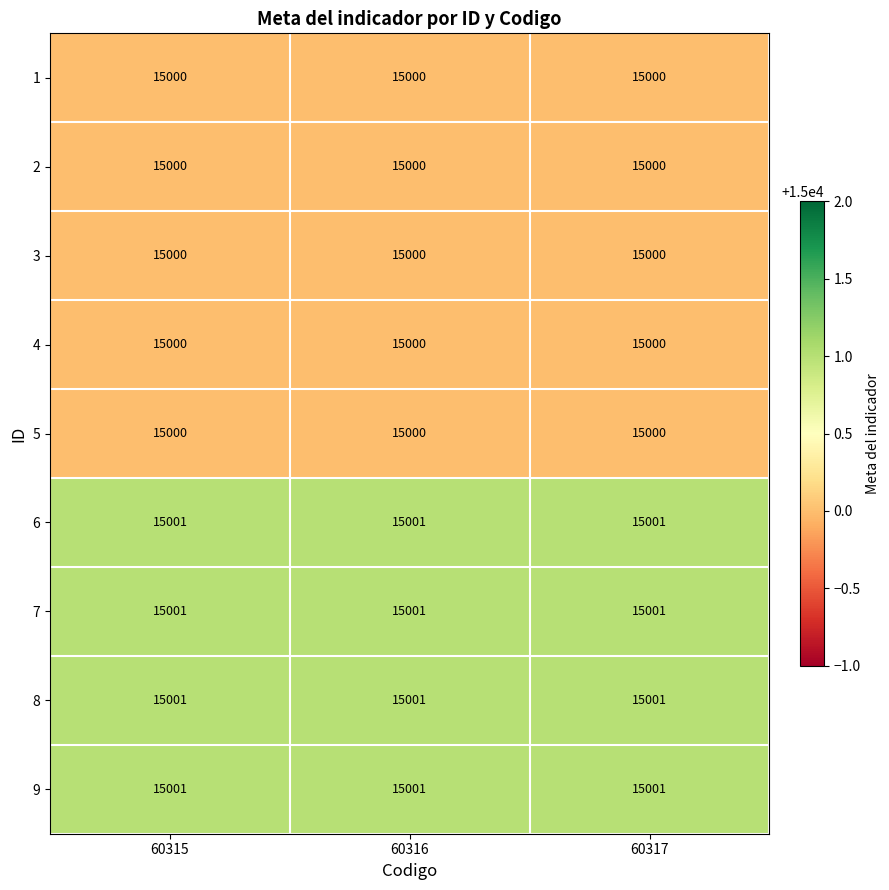

The 1 series shows 9934 at 60317. True or false?

False